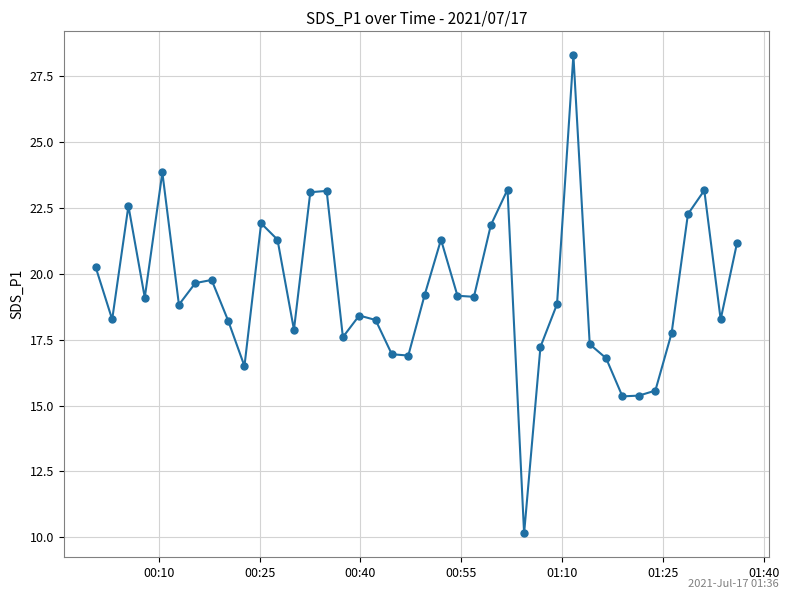

What is the maximum value shown in the chart?

28.3